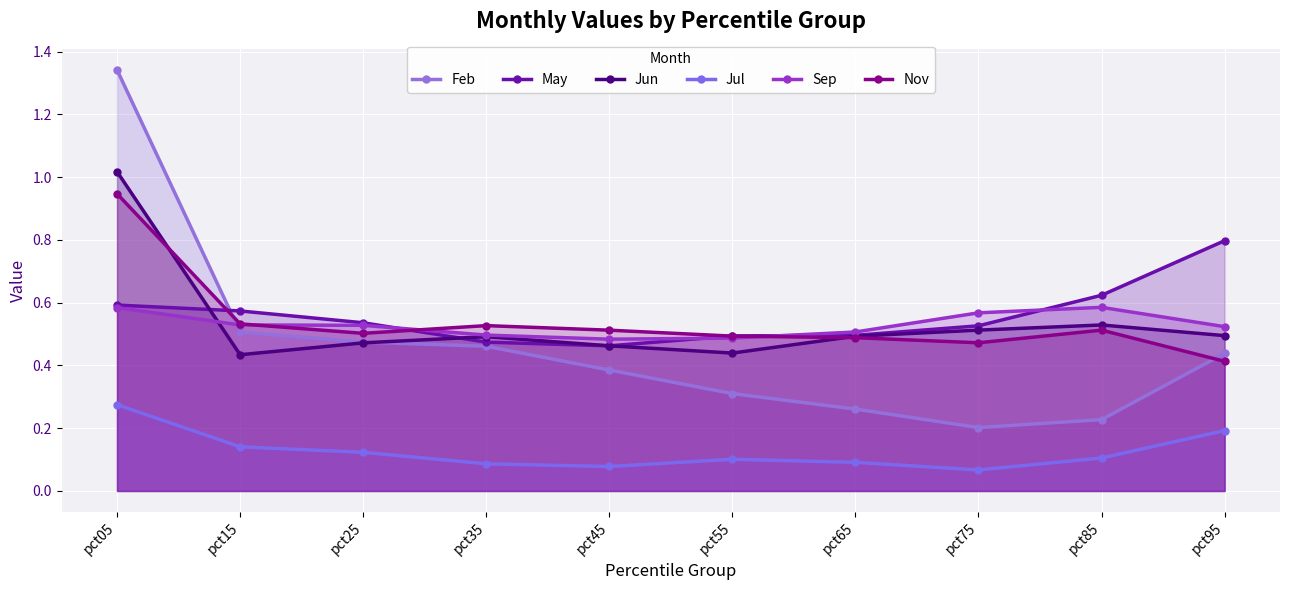

Which series has the largest total across all categories?

May